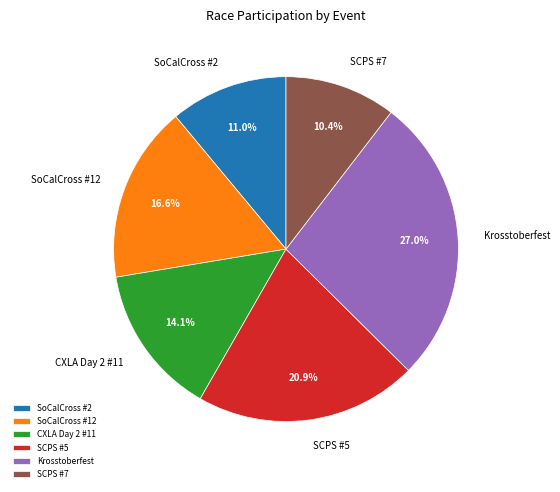

Does any single category account for the majority?

No